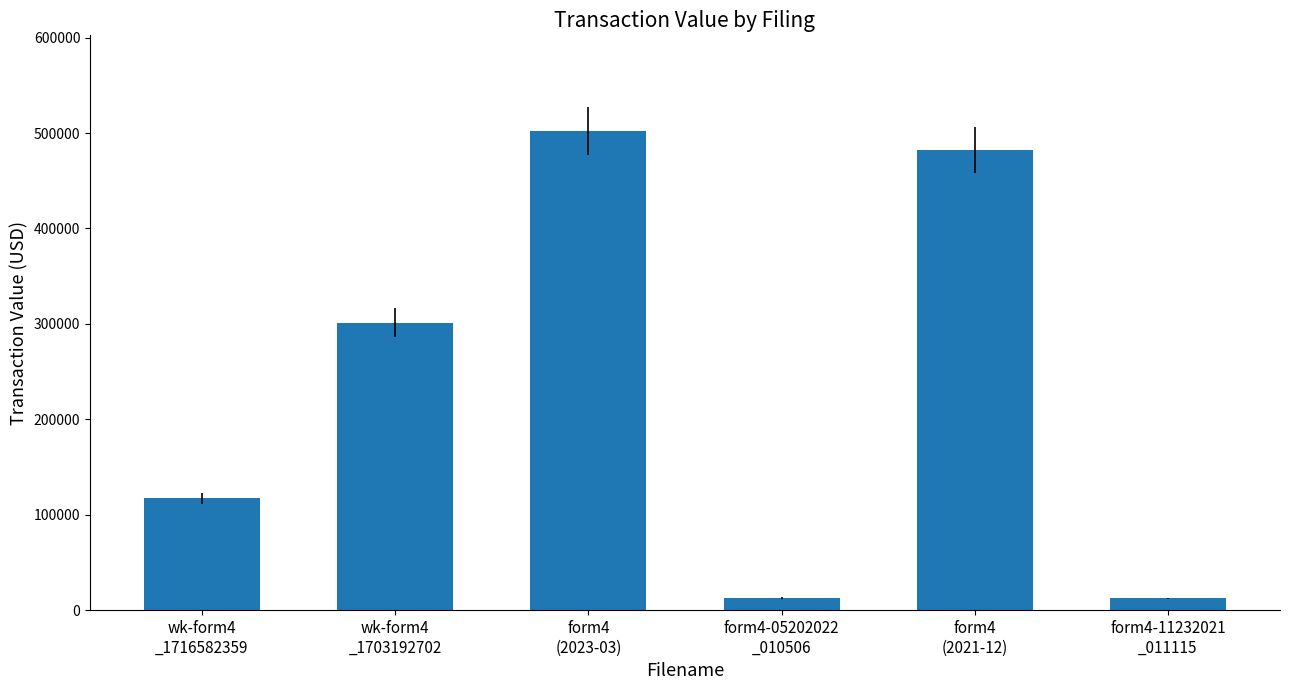

What is the value of the 4th bar from the left?

12784